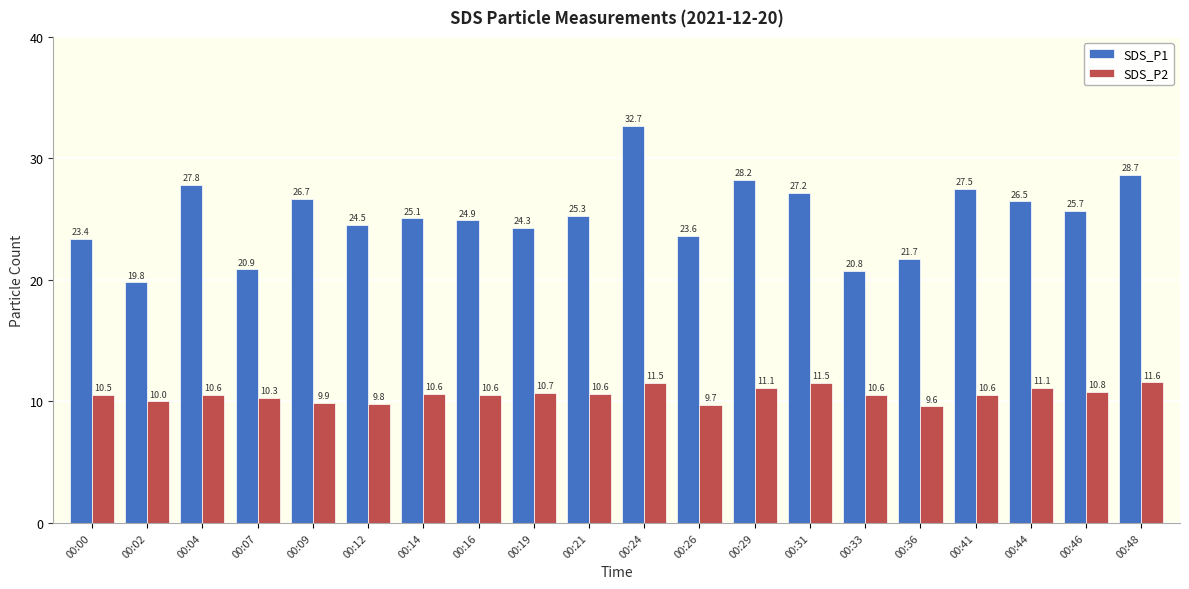

Which label corresponds to the largest value in the chart?

00:24